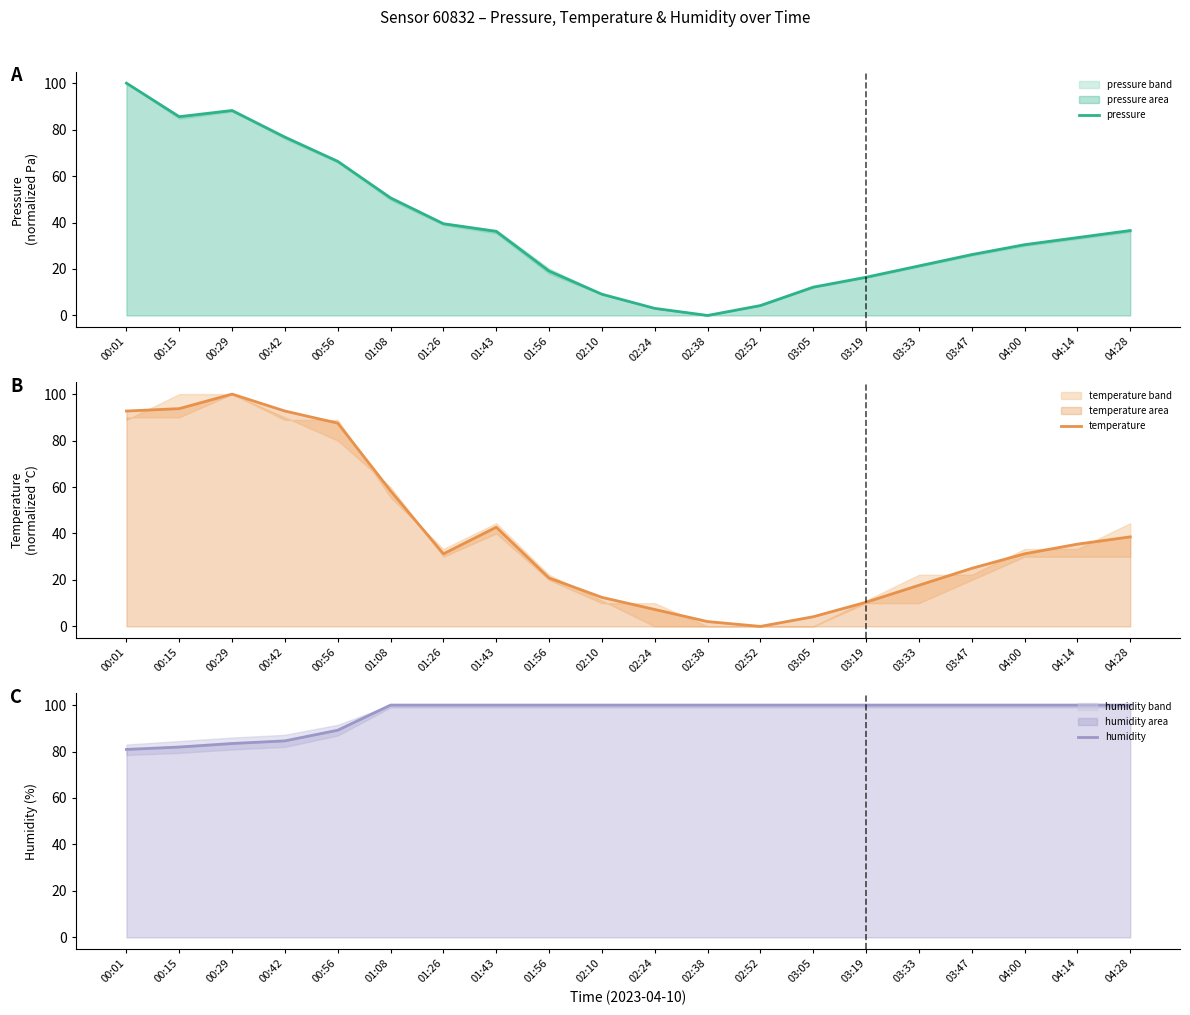

How many values in the pressure series exceed 33?

10